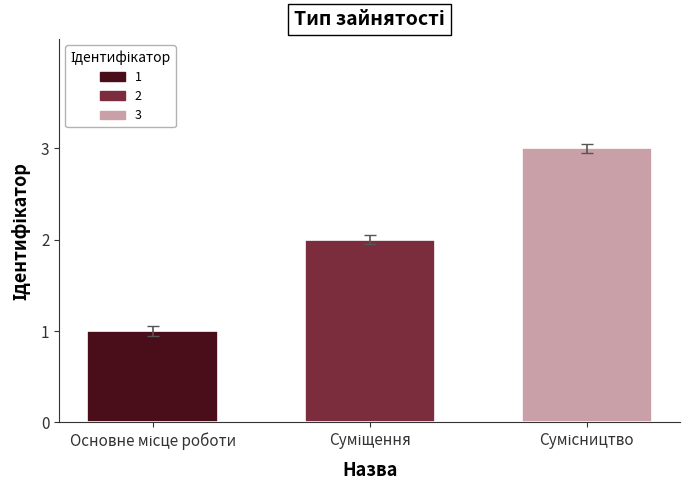

What is the greatest value displayed?

3